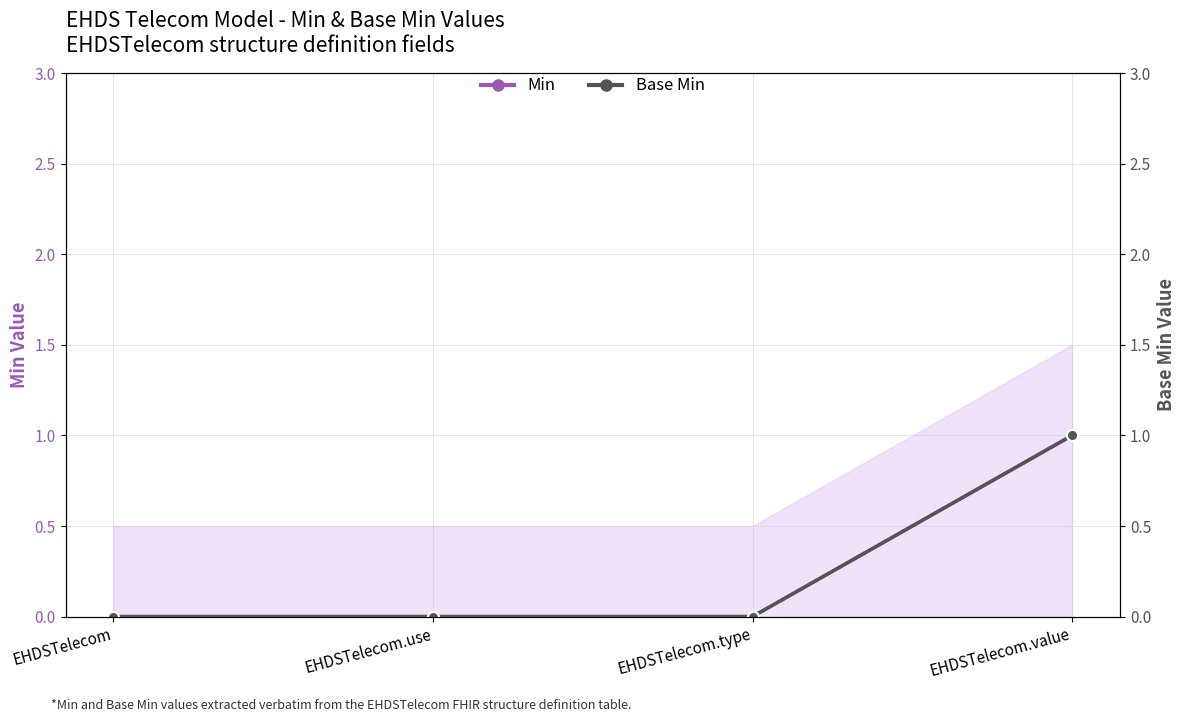

Reading left to right, what are all the values shown in this chart?

Min: 0	0	0	1
Base Min: 0	0	0	1